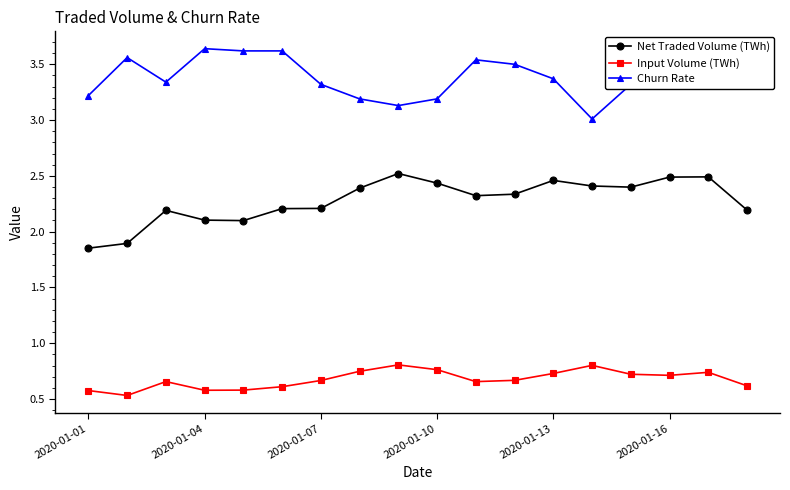

What is the minimum value shown in the chart?

0.5